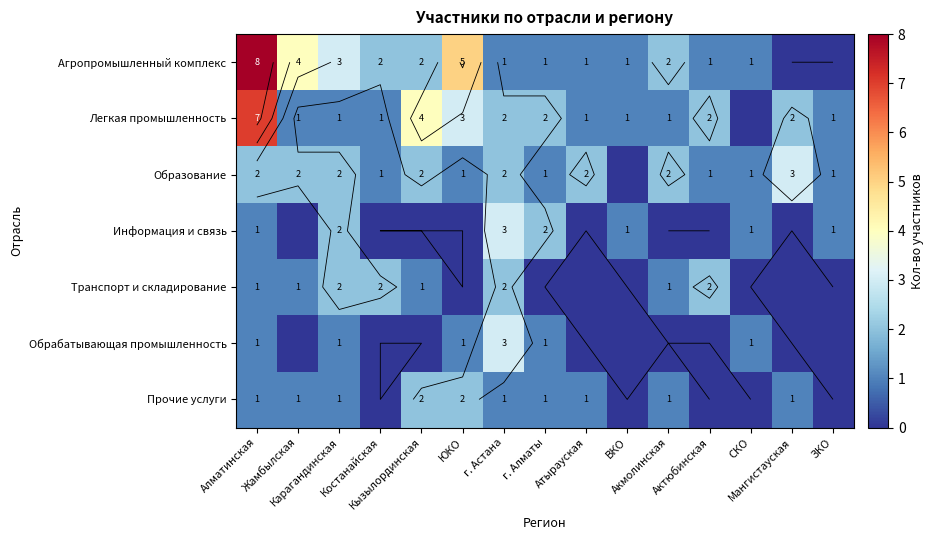

Which category has the lowest value in the Образование series?

ВКО